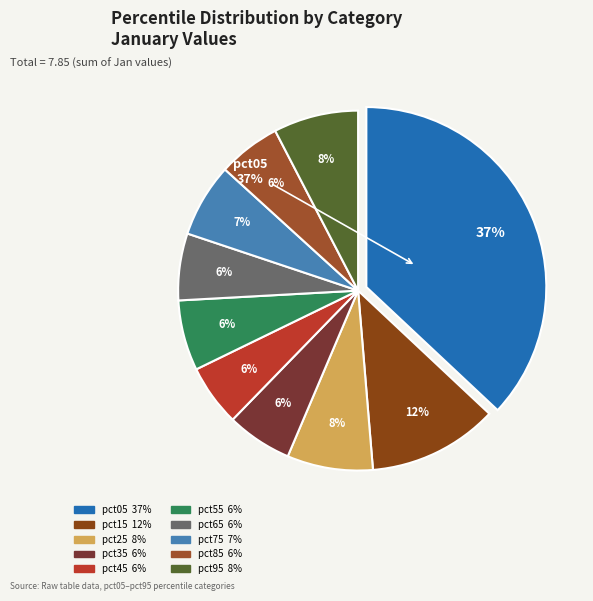

Between pct35 and pct65, which is larger?

pct65